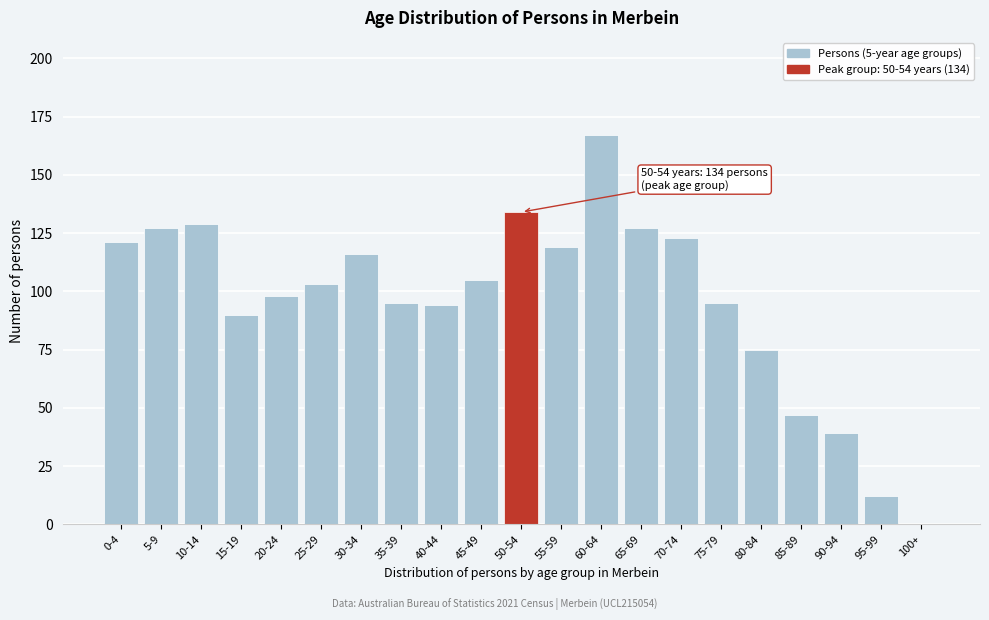

Reading left to right, list all the values displayed in this chart.

0-4=121	5-9=127	10-14=129	15-19=90	20-24=98	25-29=103	30-34=116	35-39=95	40-44=94	45-49=105	50-54=134	55-59=119	60-64=167	65-69=127	70-74=123	75-79=95	80-84=75	85-89=47	90-94=39	95-99=12	100+=0